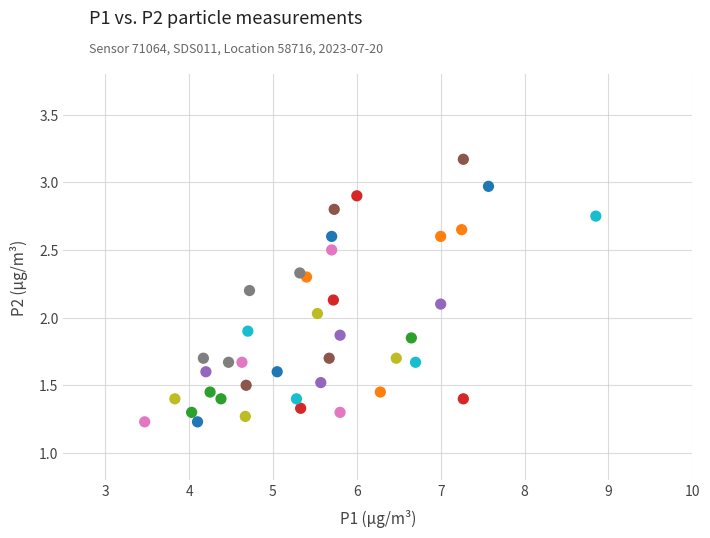

What is the range of X values (max minus min)?

5.4